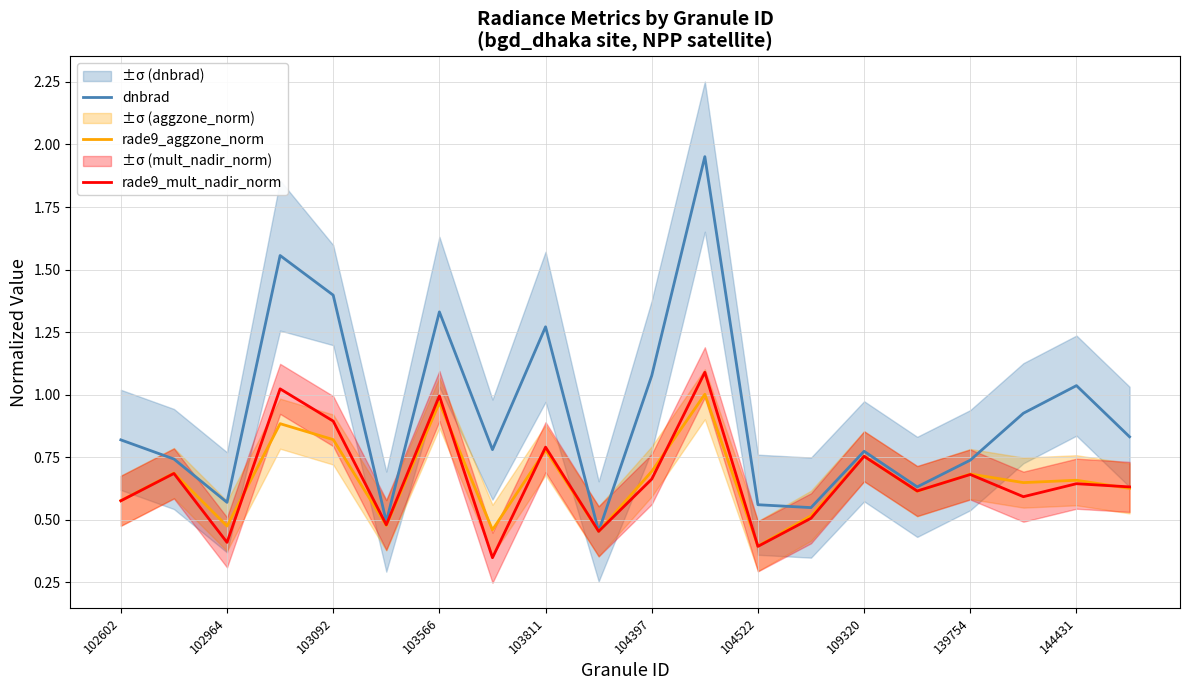

How many lines are shown in the chart?

3